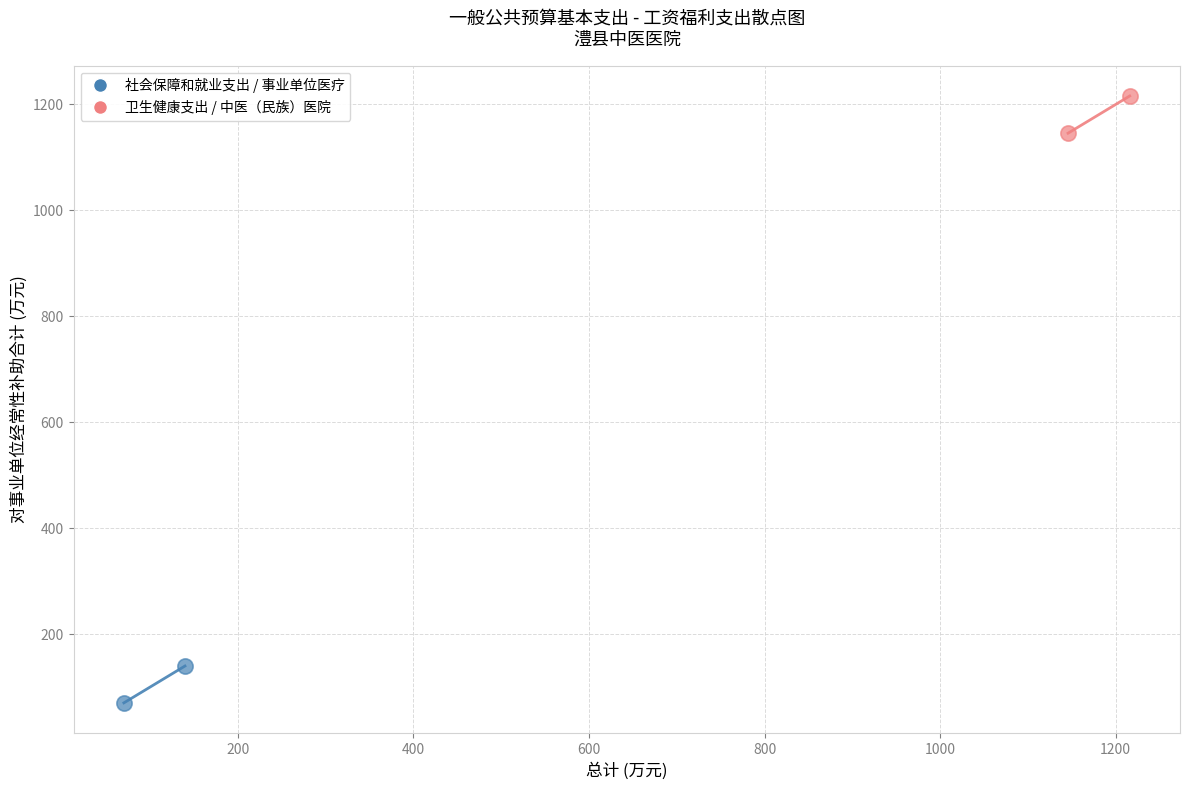

Which series reaches the minimum Y coordinate?

社会保障和就业支出 / 事业单位医疗